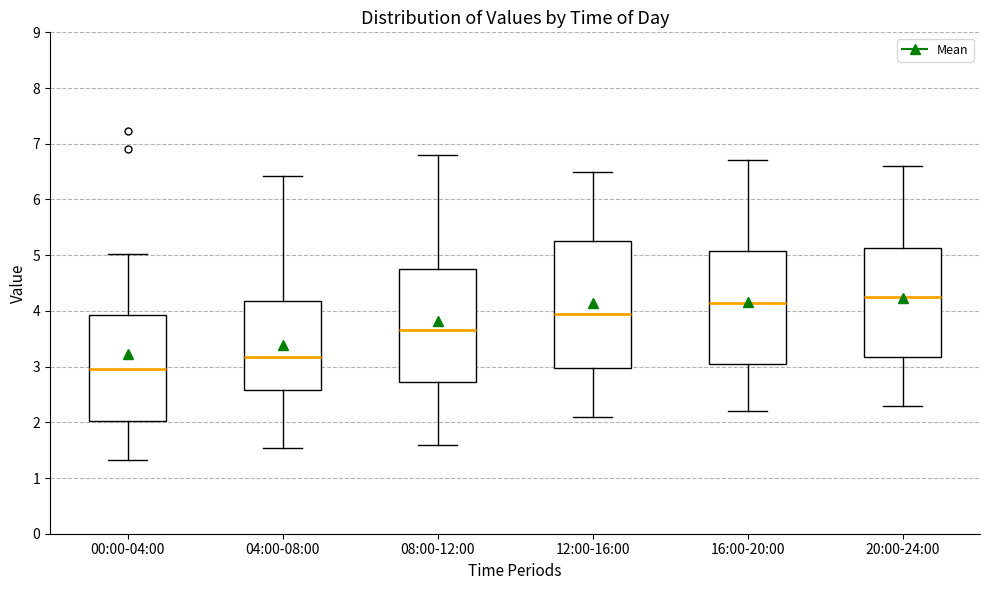

Reading left to right, read every box against the y-axis: the position of its median line, the range the box covers, and the ends of its whiskers. The values are not printed on the chart, so give them approximately, as read against the axis.

00:00-04:00: median 3.0, box 2.0 to 3.9, whiskers 1.3 to 5.0
04:00-08:00: median 3.2, box 2.6 to 4.2, whiskers 1.5 to 6.4
08:00-12:00: median 3.7, box 2.7 to 4.8, whiskers 1.6 to 6.8
12:00-16:00: median 4.0, box 3.0 to 5.3, whiskers 2.1 to 6.5
16:00-20:00: median 4.2, box 3.1 to 5.1, whiskers 2.2 to 6.7
20:00-24:00: median 4.3, box 3.2 to 5.1, whiskers 2.3 to 6.6